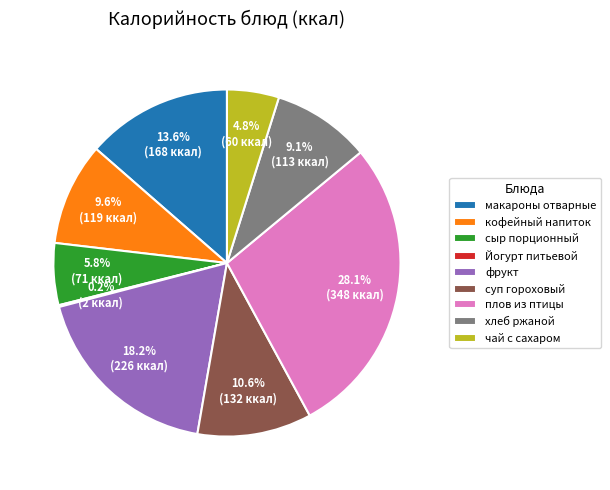

True or false: хлеб ржаной accounts for 9% of the total.

True